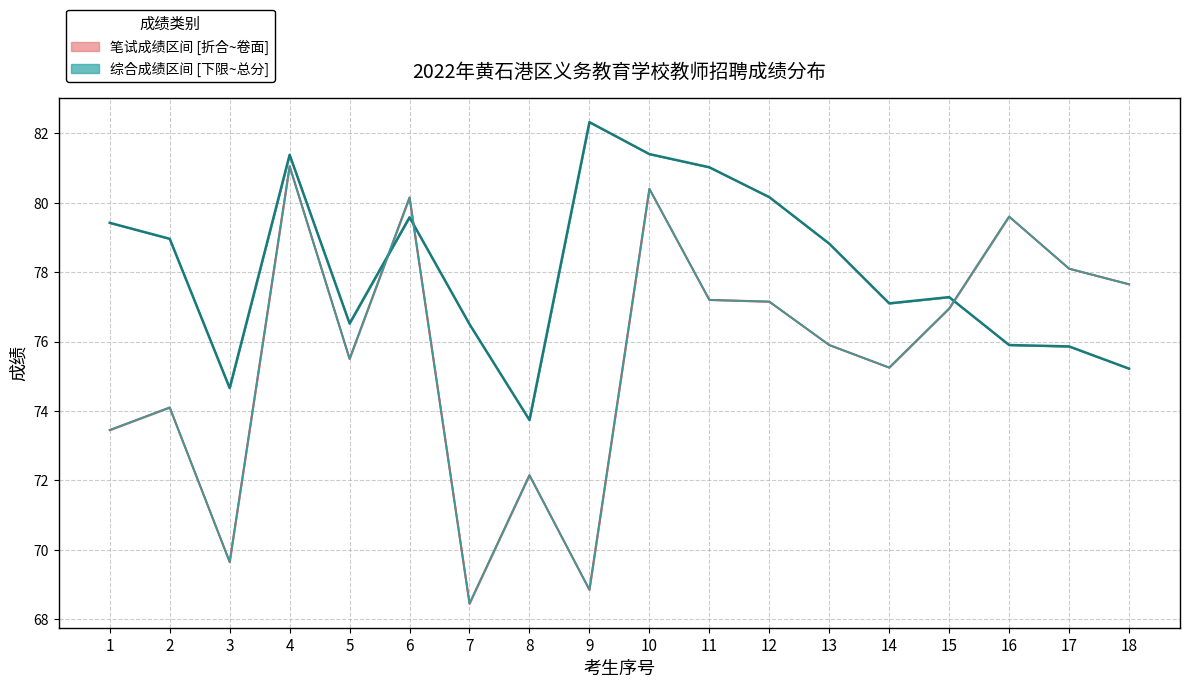

True or false: total_score and written_score cross at least once.

True